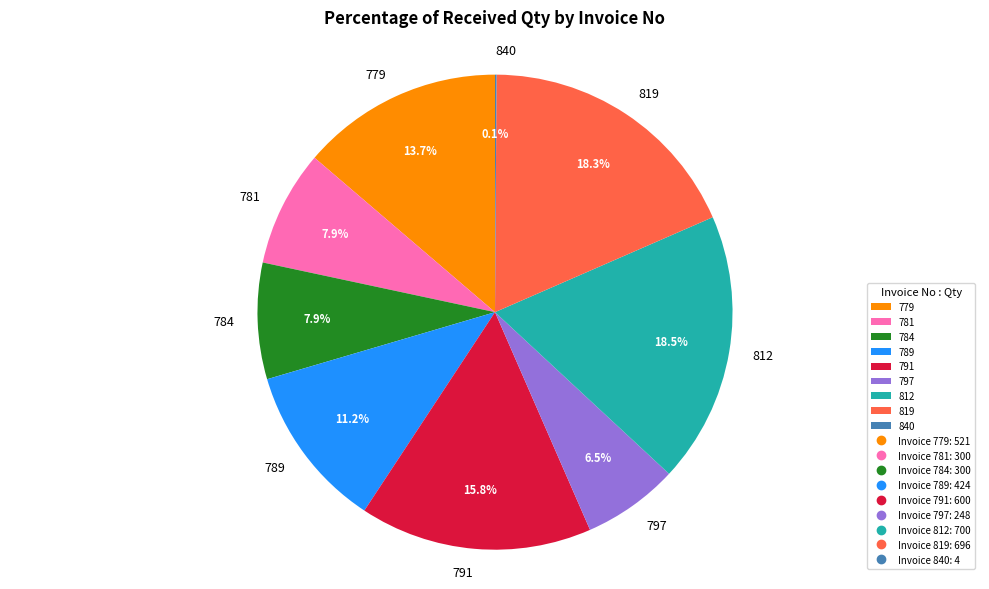

Combined, what portion of the pie is 779 and 812?

32.2%